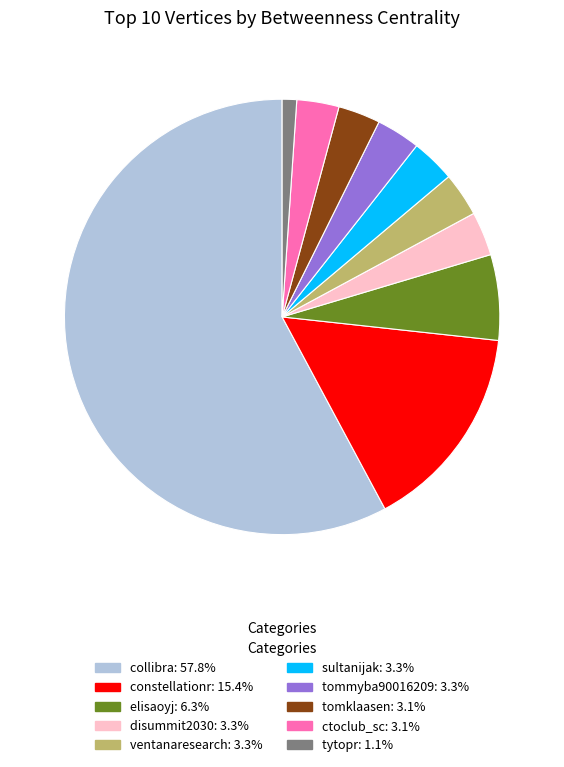

Which slice represents more than half of the pie?

collibra